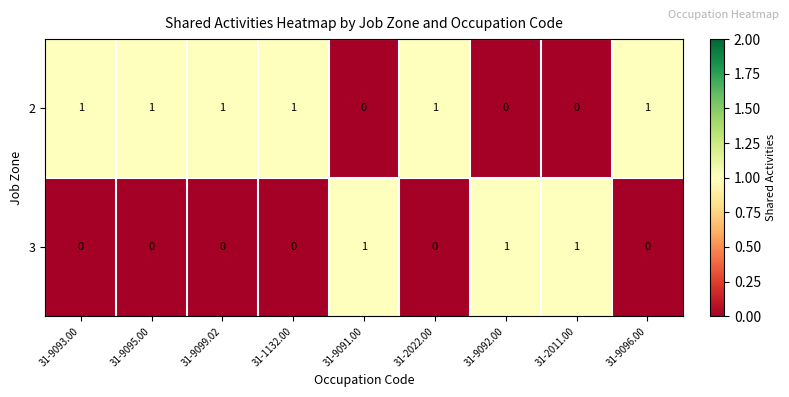

At 31-9095.00, list the series in order from smallest to largest.

3, 2